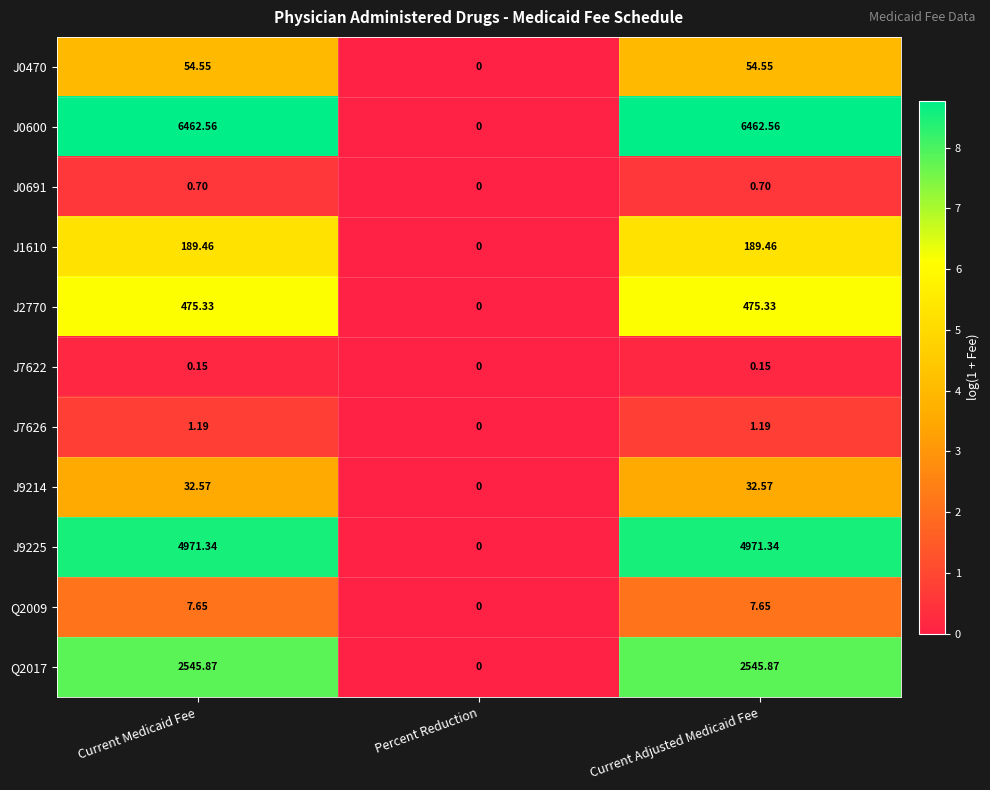

What is the spread (max minus min) of values at Current Medicaid Fee?

6462.4